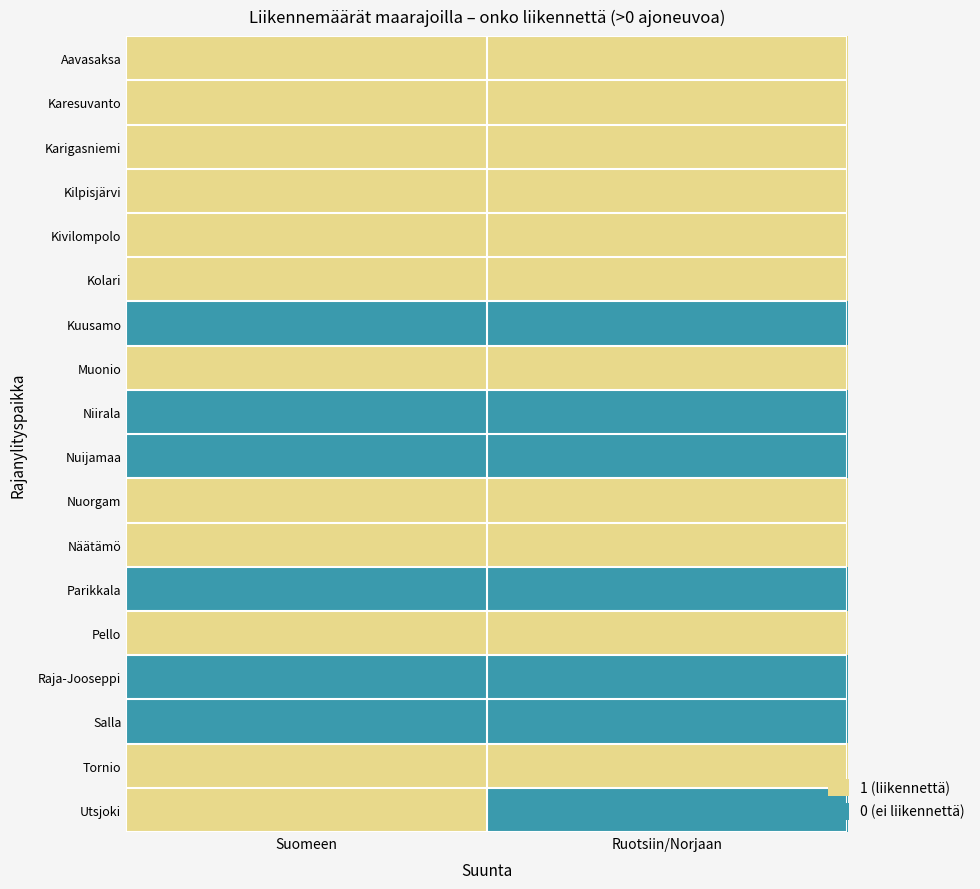

Between Suomeen and Ruotsiin/Norjaan, which is larger?

Suomeen